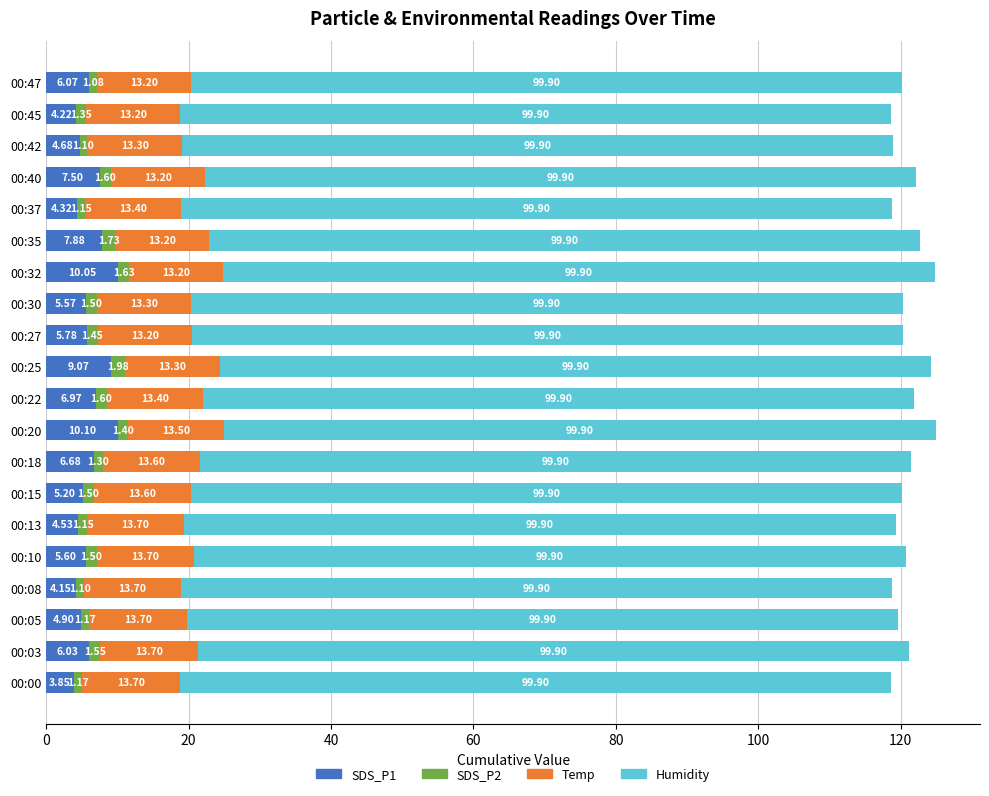

At which category is the sum across all series the highest?

00:20